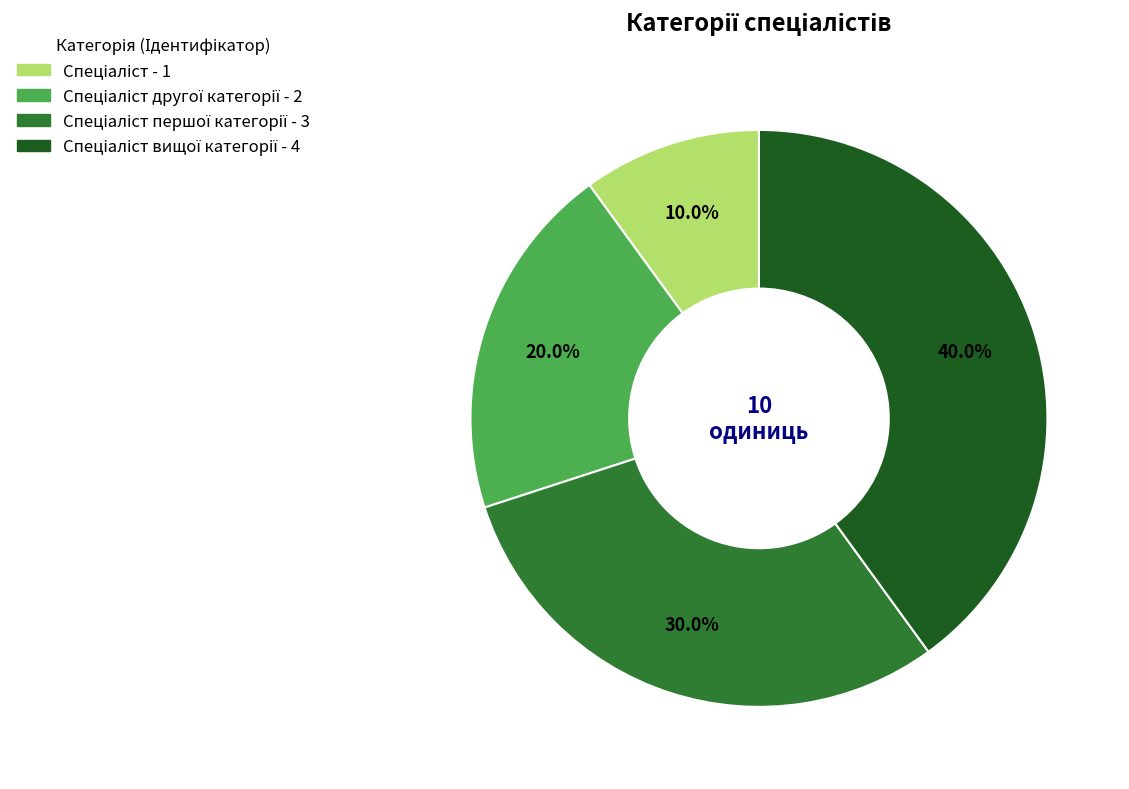

To the nearest percent, what is the average slice percentage?

25%